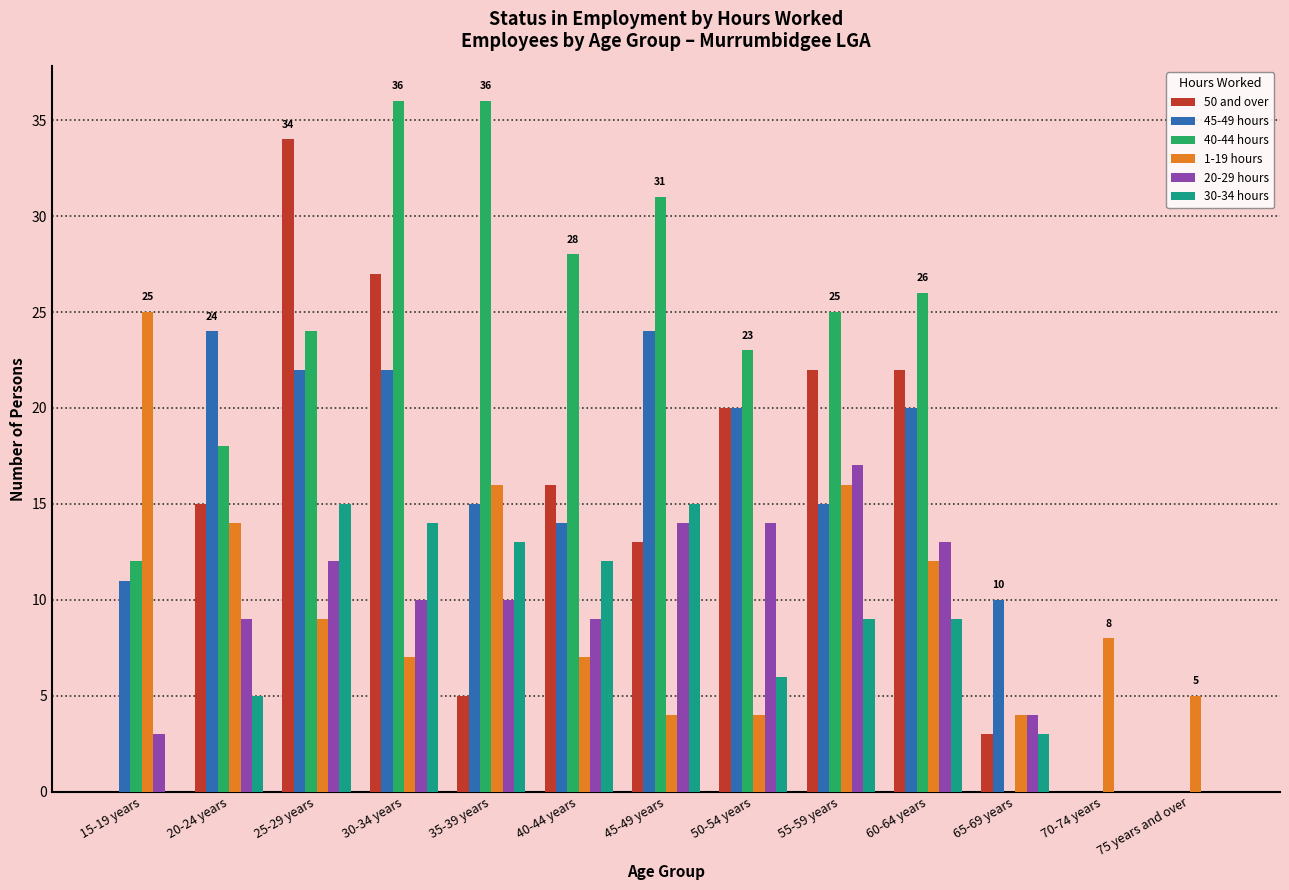

Are the bars horizontal?

No